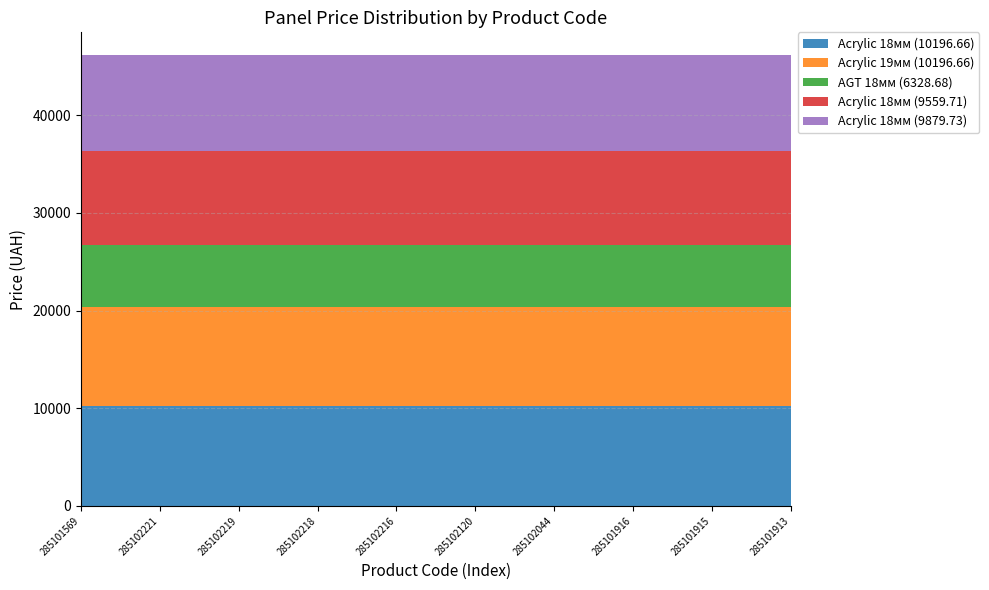

Reading right to left, what are all the values shown in this chart?

Acrylic 18мм (10196.66): 10196.7	10196.7	10196.7	10196.7	10196.7	10196.7	10196.7	10196.7	10196.7	10196.7
Acrylic 19мм (10196.66): 10196.7	10196.7	10196.7	10196.7	10196.7	10196.7	10196.7	10196.7	10196.7	10196.7
AGT 18мм (6328.68): 6328.7	6328.7	6328.7	6328.7	6328.7	6328.7	6328.7	6328.7	6328.7	6328.7
Acrylic 18мм (9559.71): 9559.7	9559.7	9559.7	9559.7	9559.7	9559.7	9559.7	9559.7	9559.7	9559.7
Acrylic 18мм (9879.73): 9879.7	9879.7	9879.7	9879.7	9879.7	9879.7	9879.7	9879.7	9879.7	9879.7